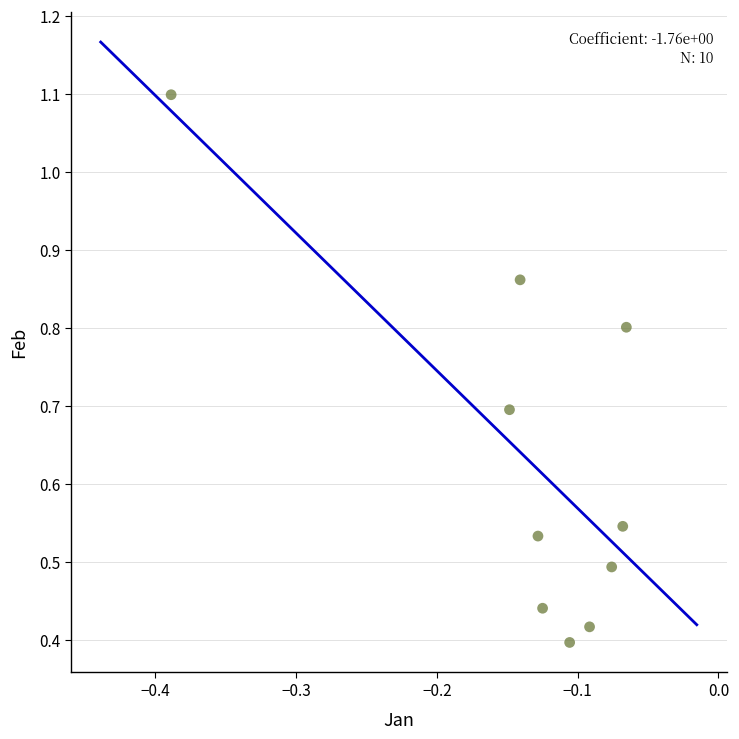

What is the range of X values (max minus min)?

0.3